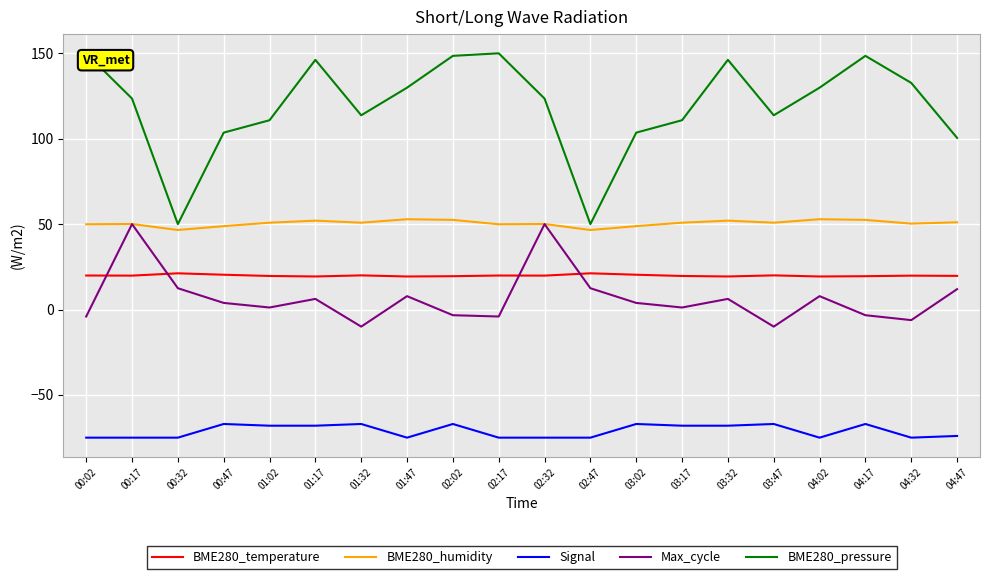

Rank the series at 03:32 from highest to lowest value.

BME280_pressure, BME280_humidity, BME280_temperature, Max_cycle, Signal